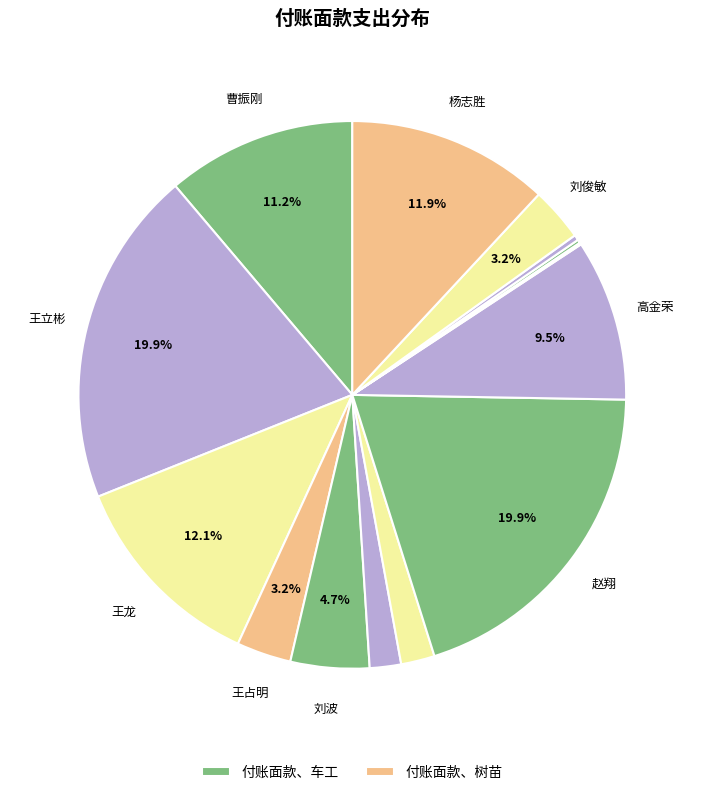

What is the smallest slice in the pie chart?

吴星